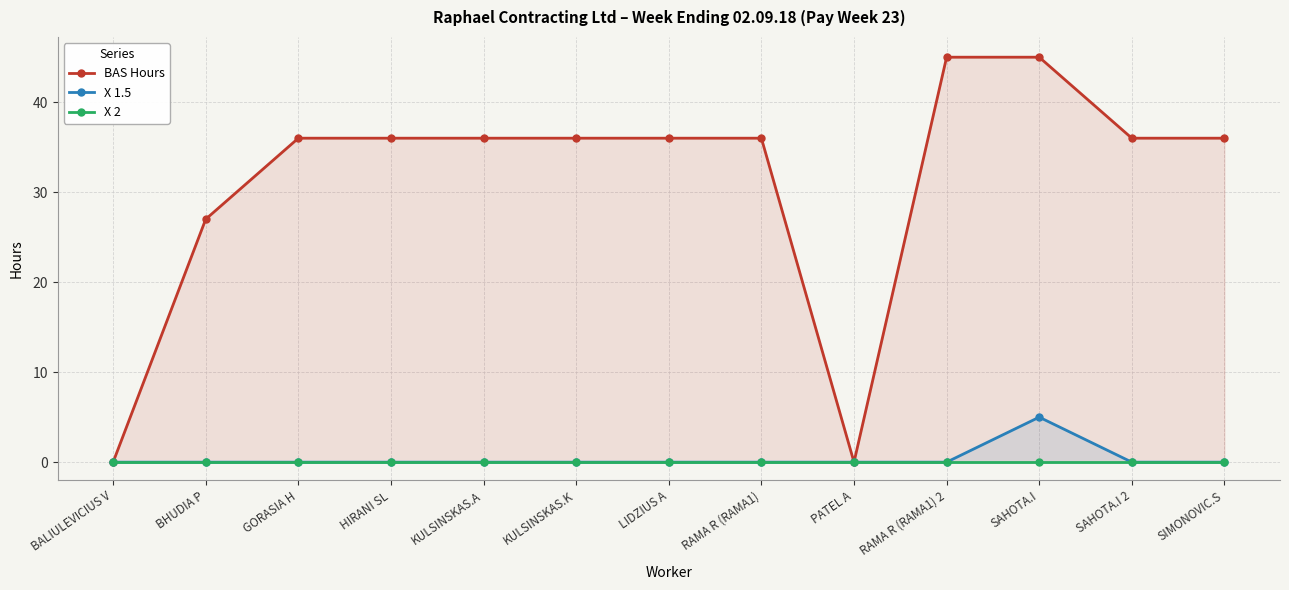

Where is the first local maximum for X 1.5?

SAHOTA.I